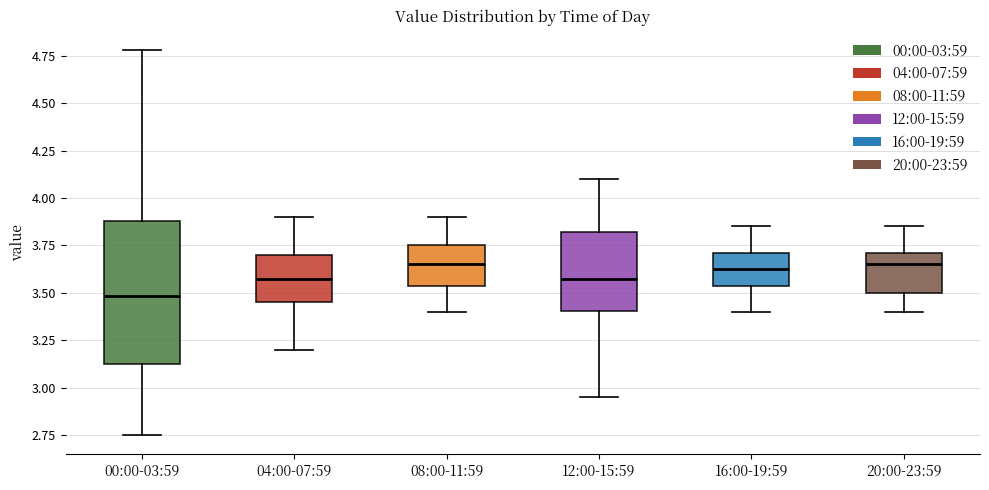

Where is the upper edge of the box for 16:00-19:59 on the y-axis? The values are not printed on the chart, so give them approximately, as read against the axis.

3.70